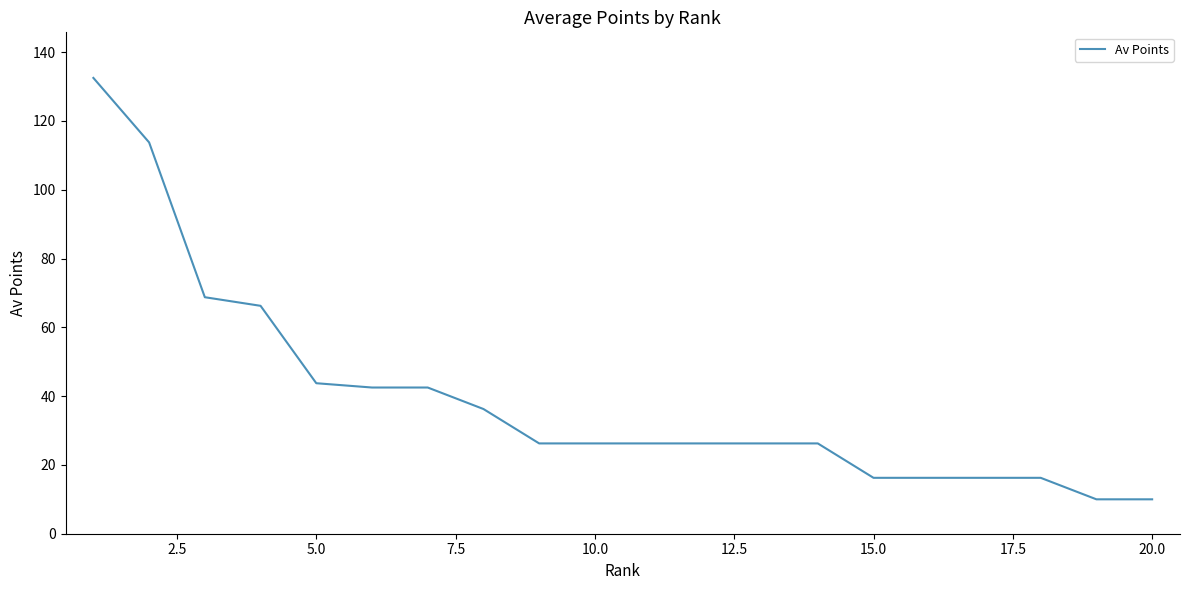

What is the maximum value shown in the chart?

132.5